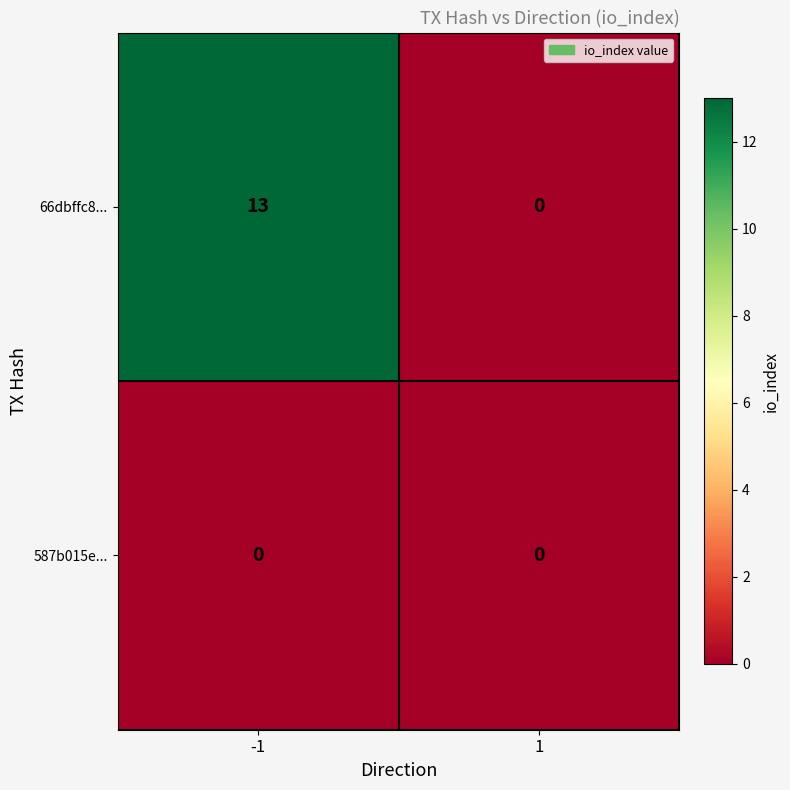

Which series changed the most between -1 and 1?

66dbffc8...